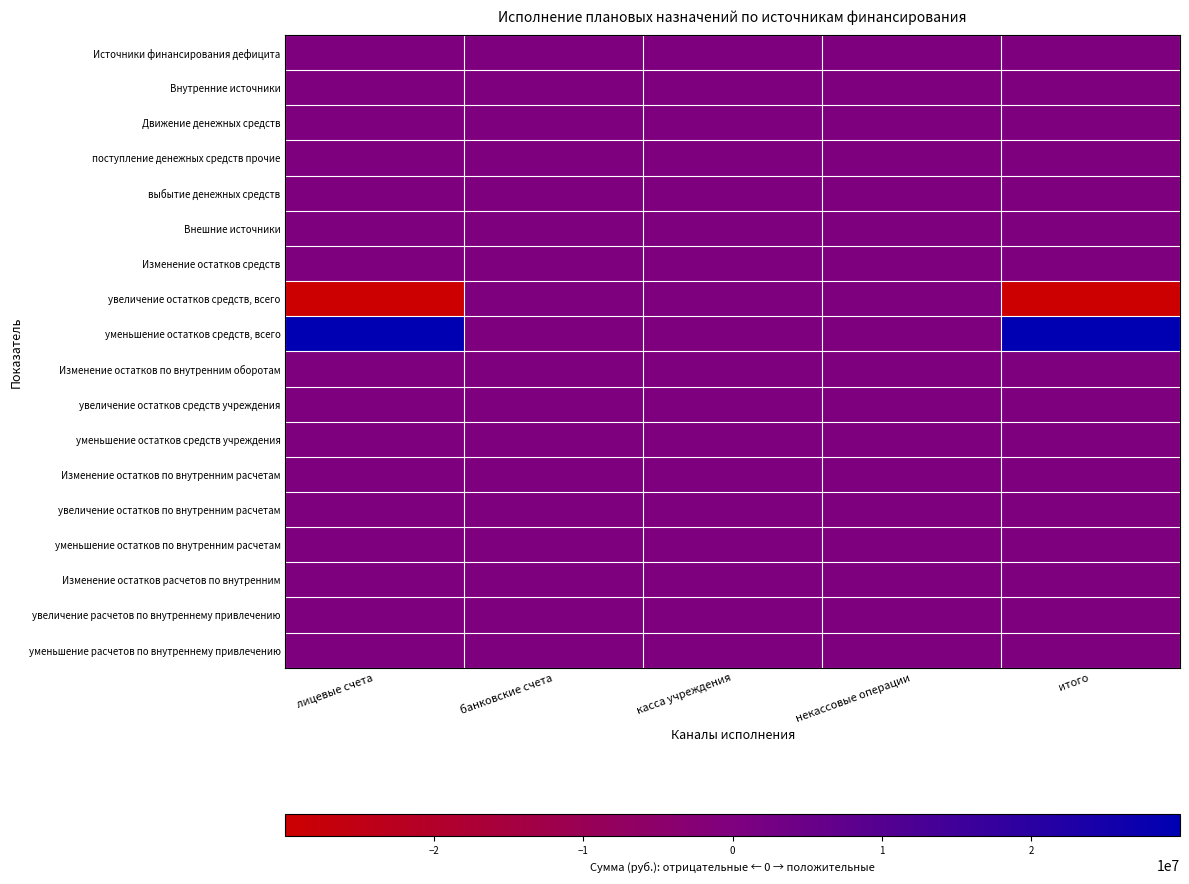

What is the greatest value displayed?

29941328.3